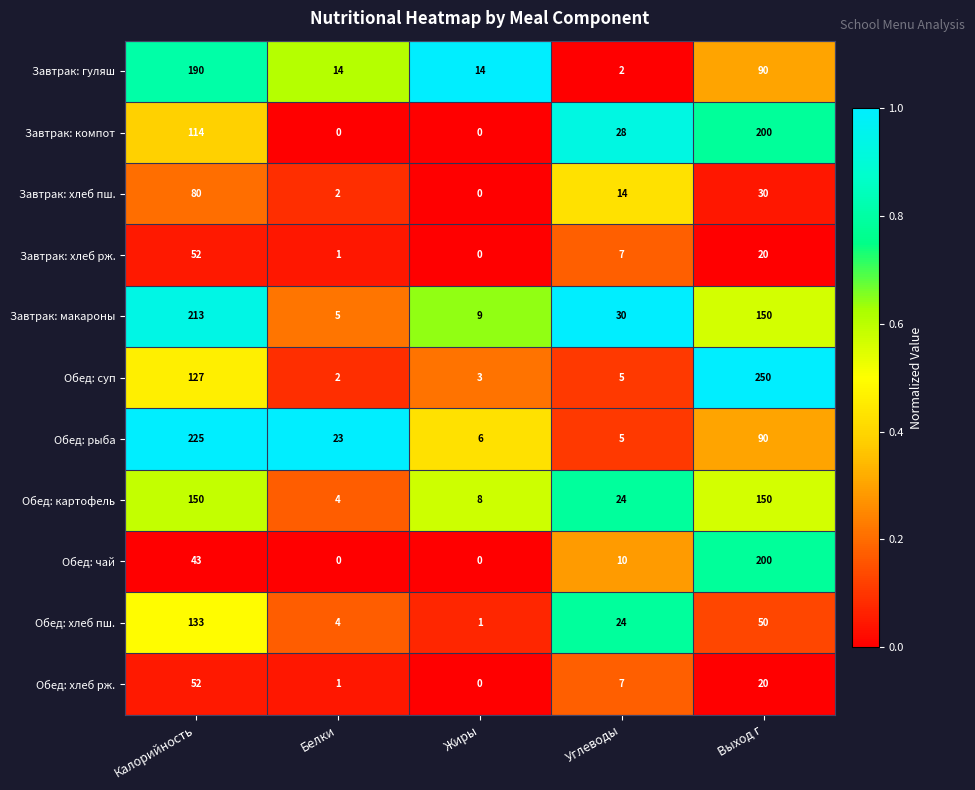

At which label does Завтрак: гуляш first exceed 14?

Калорийность